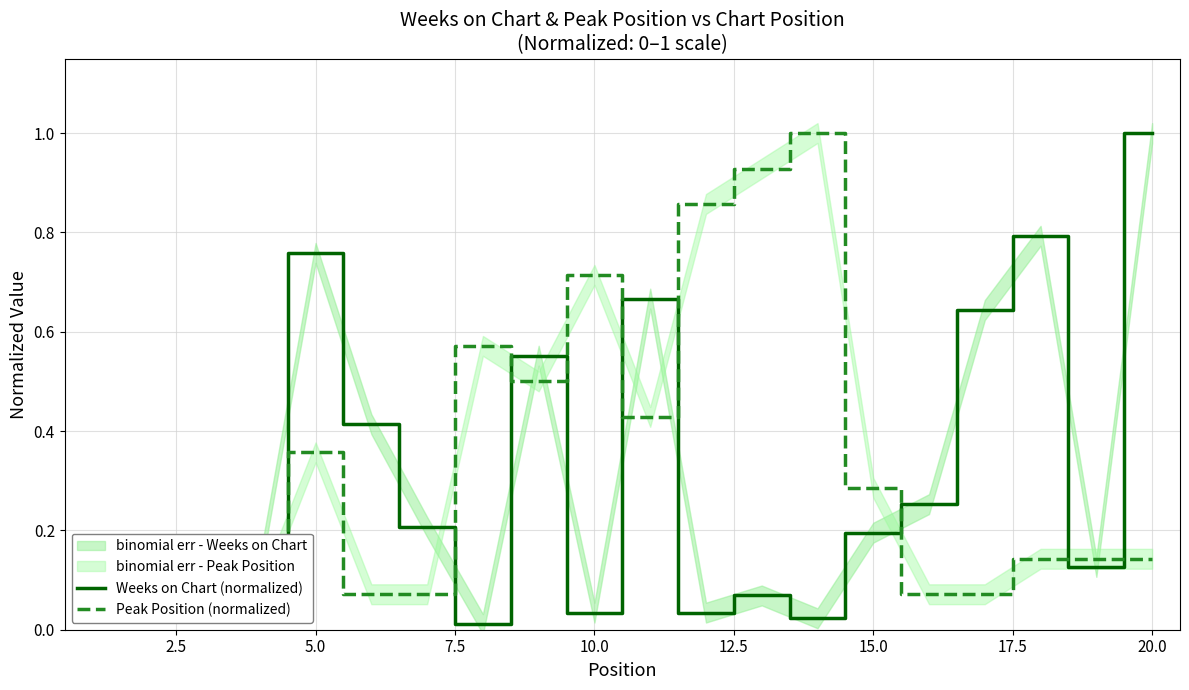

Is this an area chart (filled region under the line)?

No